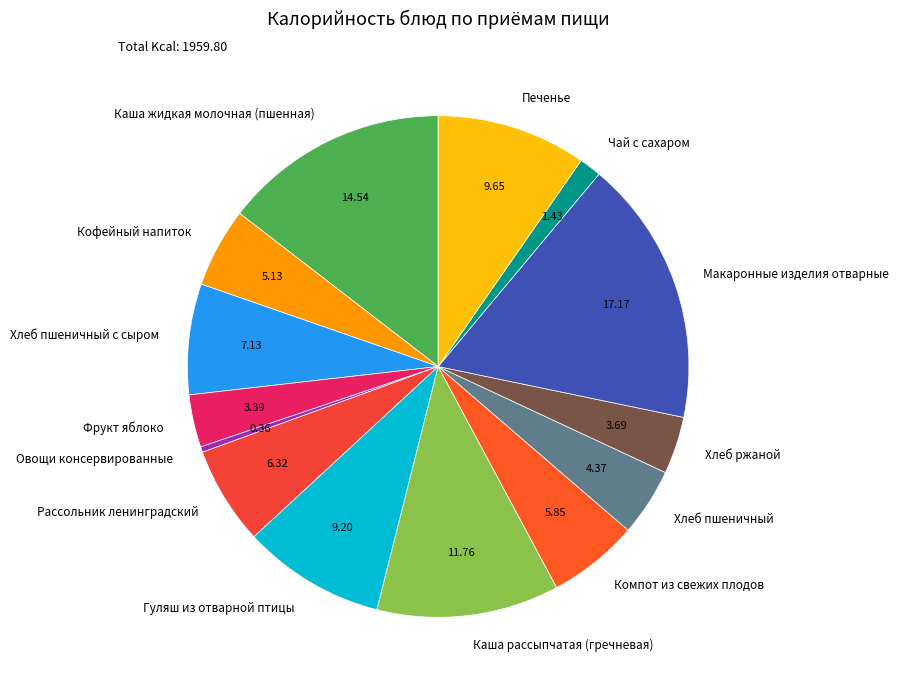

Which has a higher value, Рассольник ленинградский or Овощи консервированные?

Рассольник ленинградский